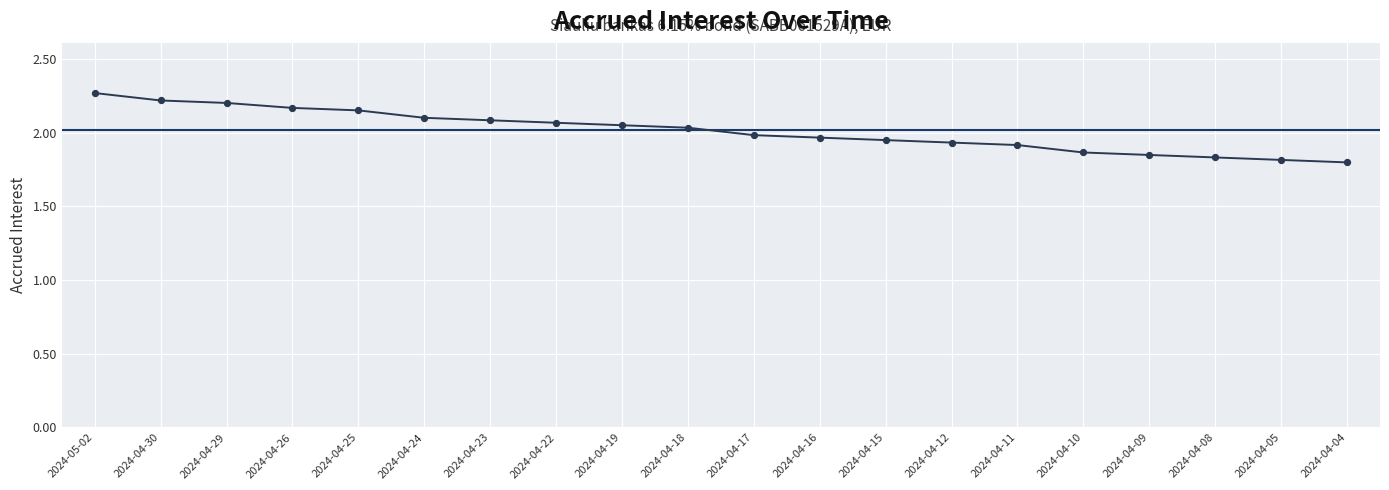

Which has a higher value, 2024-04-16 or 2024-04-29?

2024-04-29